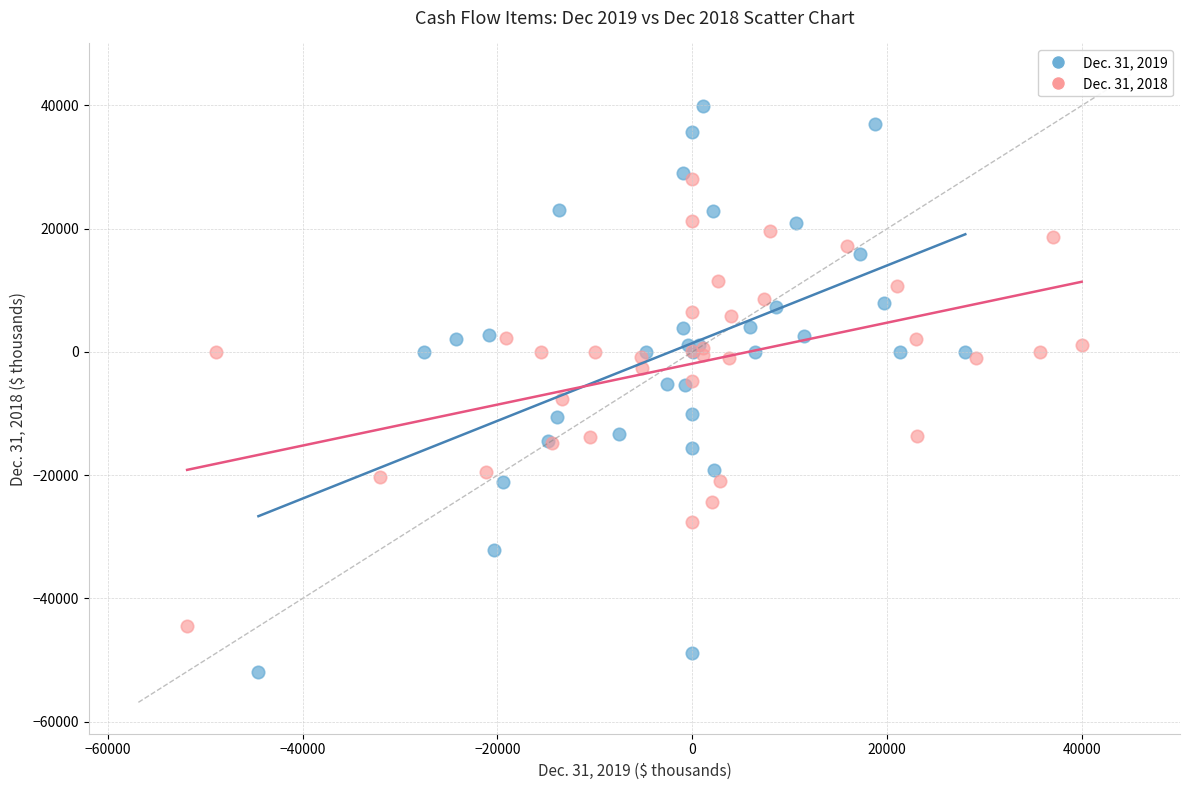

Which series has the largest Y range (max minus min)?

Dec. 31, 2019